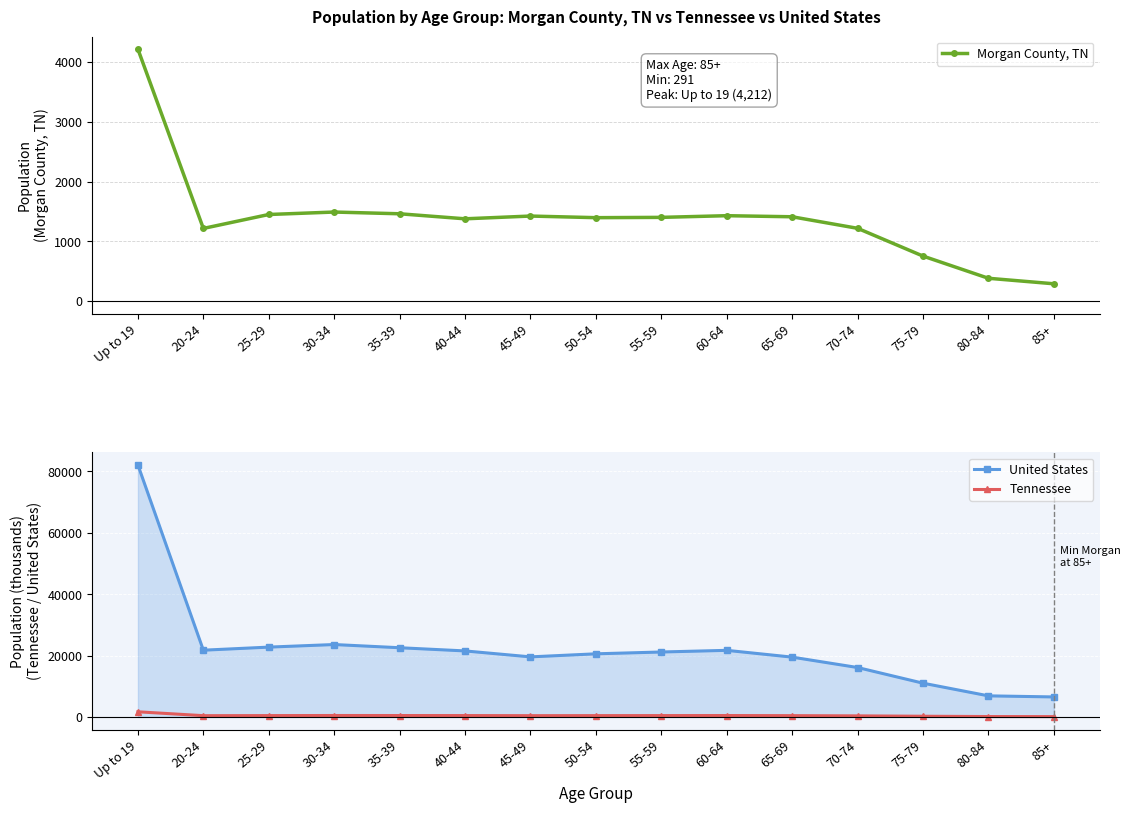

True or false: Morgan County, TN and Tennessee intersect in this chart.

False